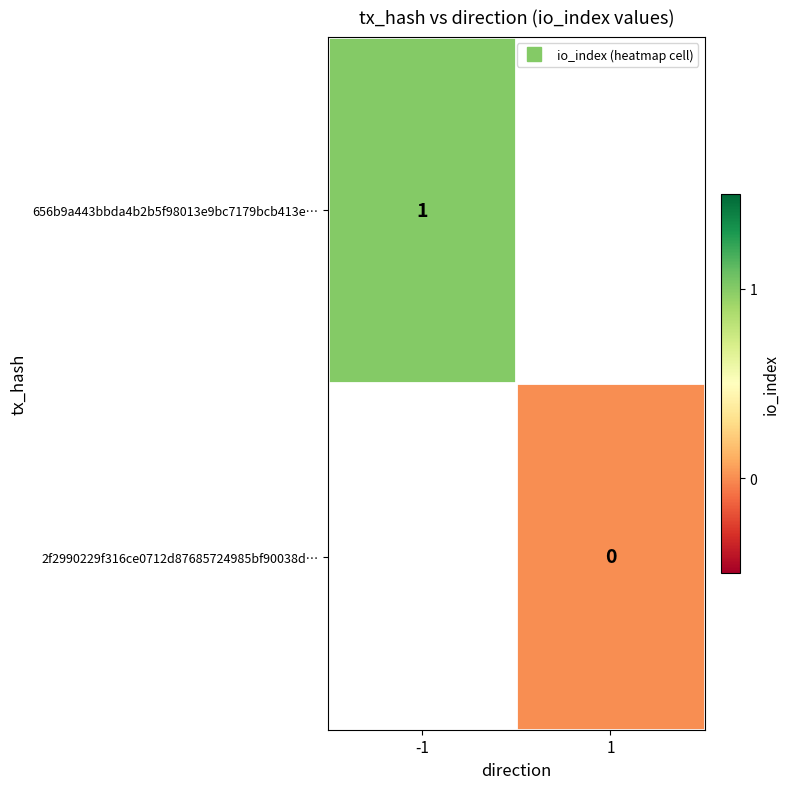

Is it true that 2f2990229f316ce0712d87685724985bf90038d… equals 0.0 at 1?

True